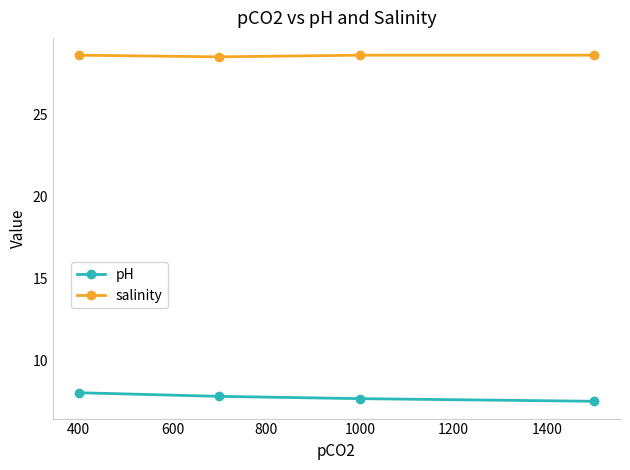

What is the value of the salinity point at the 4th from the left?

28.6